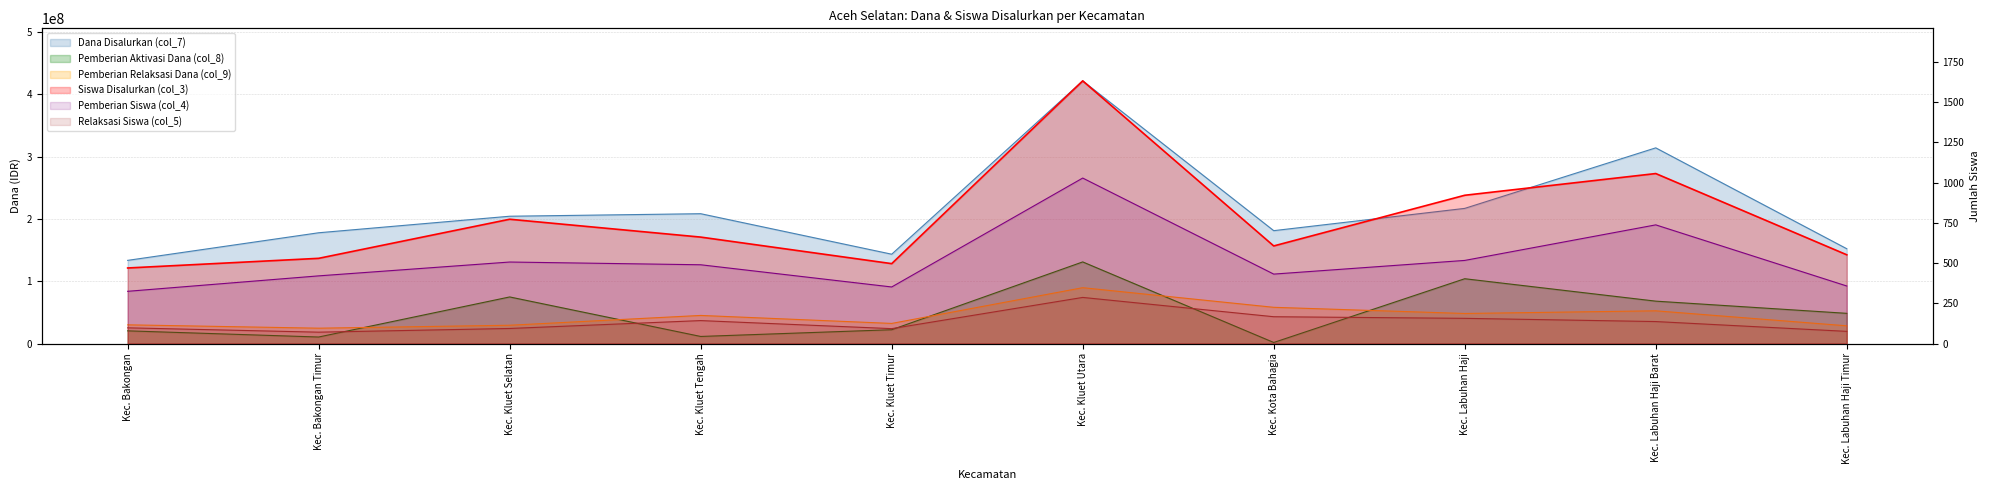

Reading left to right, extract all data points from this chart.

Dana Disalurkan (col_7): Kec. Bakongan=133650000	Kec. Bakongan Timur=177975000	Kec. Kluet Selatan=204525000	Kec. Kluet Tengah=208575000	Kec. Kluet Timur=143550000	Kec. Kluet Utara=421875000	Kec. Kota Bahagia=181350000	Kec. Labuhan Haji=217125000	Kec. Labuhan Haji Barat=314325000	Kec. Labuhan Haji Timur=152325000
Siswa Disalurkan (col_3): Kec. Bakongan=470	Kec. Bakongan Timur=530	Kec. Kluet Selatan=773	Kec. Kluet Tengah=662	Kec. Kluet Timur=497	Kec. Kluet Utara=1633	Kec. Kota Bahagia=607	Kec. Labuhan Haji=922	Kec. Labuhan Haji Barat=1057	Kec. Labuhan Haji Timur=552
Pemberian Aktivasi (col_8): Kec. Bakongan=20475000	Kec. Bakongan Timur=10575000	Kec. Kluet Selatan=74925000	Kec. Kluet Tengah=11475000	Kec. Kluet Timur=22275000	Kec. Kluet Utara=131175000	Kec. Kota Bahagia=1800000	Kec. Labuhan Haji=104175000	Kec. Labuhan Haji Barat=68175000	Kec. Labuhan Haji Timur=48600000
Pemberian (col_4): Kec. Bakongan=325	Kec. Bakongan Timur=421	Kec. Kluet Selatan=507	Kec. Kluet Tengah=490	Kec. Kluet Timur=352	Kec. Kluet Utara=1029	Kec. Kota Bahagia=432	Kec. Labuhan Haji=517	Kec. Labuhan Haji Barat=738	Kec. Labuhan Haji Timur=358
Pemberian Relaksasi Dana (col_9): Kec. Bakongan=30150000	Kec. Bakongan Timur=24750000	Kec. Kluet Selatan=29475000	Kec. Kluet Tengah=45225000	Kec. Kluet Timur=32400000	Kec. Kluet Utara=89775000	Kec. Kota Bahagia=58275000	Kec. Labuhan Haji=48375000	Kec. Labuhan Haji Barat=52650000	Kec. Labuhan Haji Timur=28575000
Pemberian Relaksasi Siswa (col_5): Kec. Bakongan=98	Kec. Bakongan Timur=71	Kec. Kluet Selatan=94	Kec. Kluet Tengah=143	Kec. Kluet Timur=93	Kec. Kluet Utara=287	Kec. Kota Bahagia=167	Kec. Labuhan Haji=157	Kec. Labuhan Haji Barat=137	Kec. Labuhan Haji Timur=76